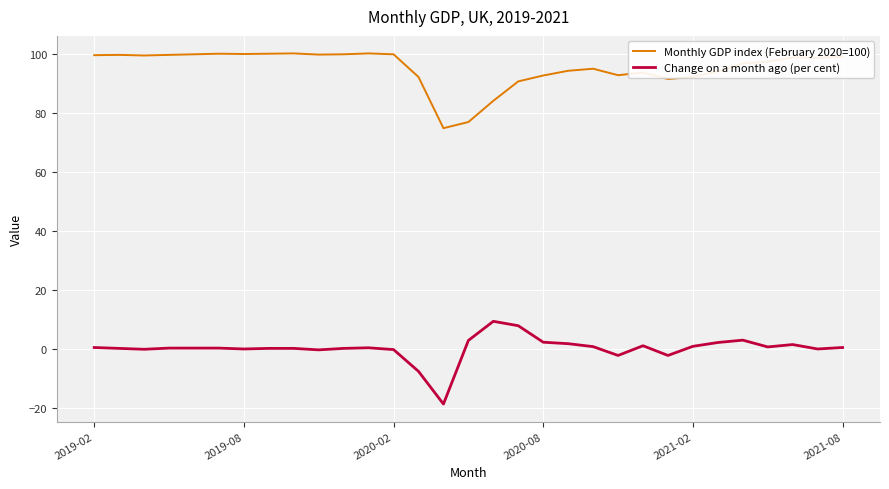

What is the difference between the maximum and minimum values in the Monthly GDP index (February 2020=100) series?

25.4